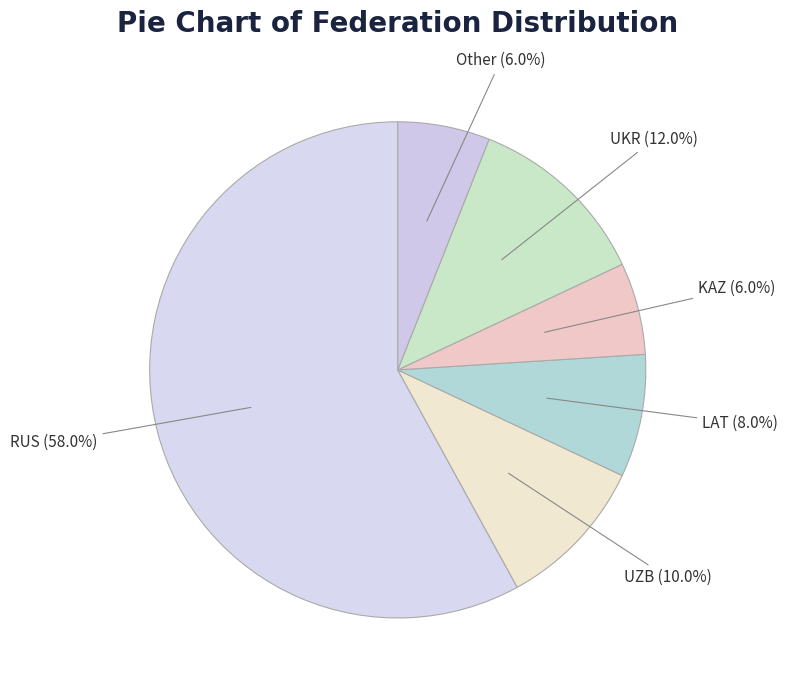

Is UKR the majority of the pie?

No